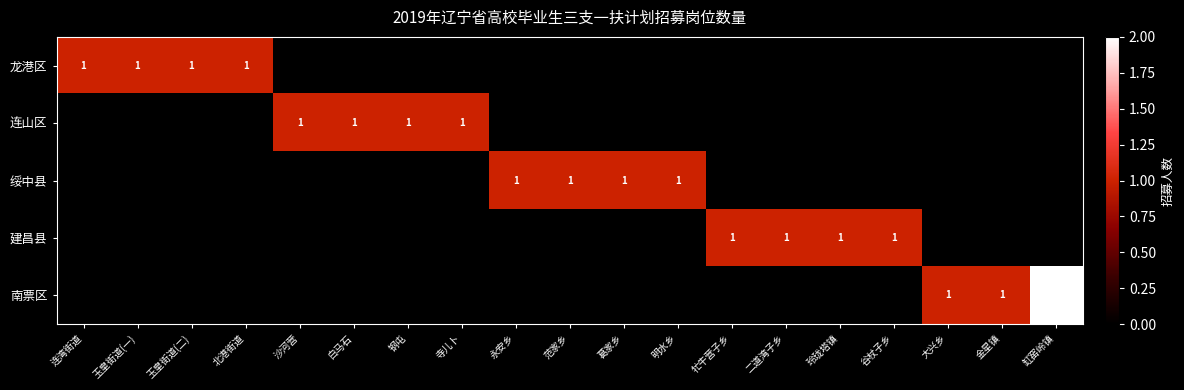

How many data points in 南票区 are above 0?

3